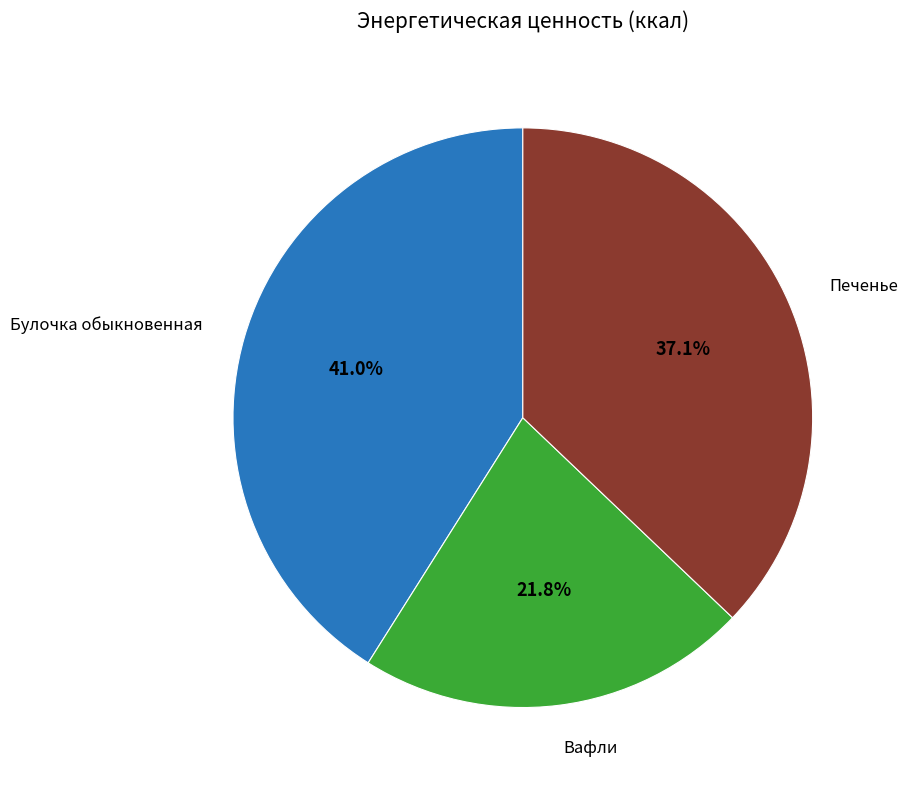

Does any single category account for the majority?

No